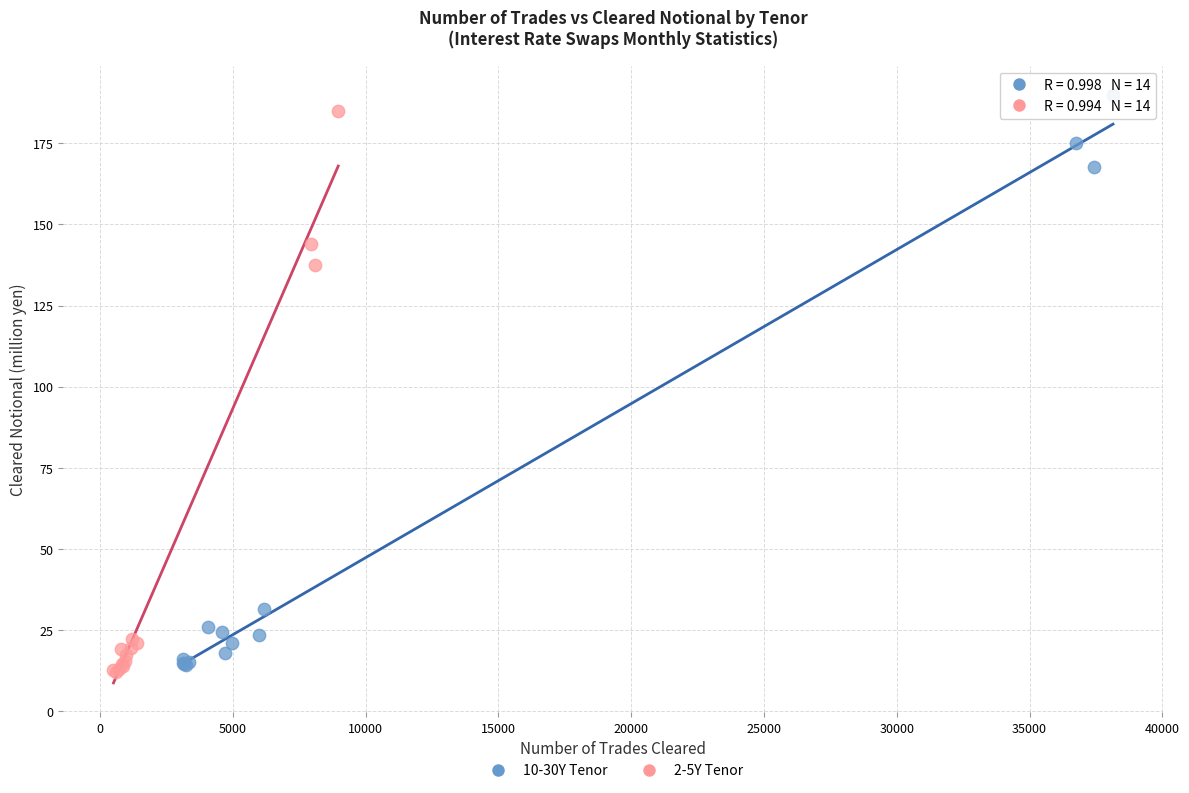

What are all the series names shown in the legend?

10-30Y Tenor, 2-5Y Tenor